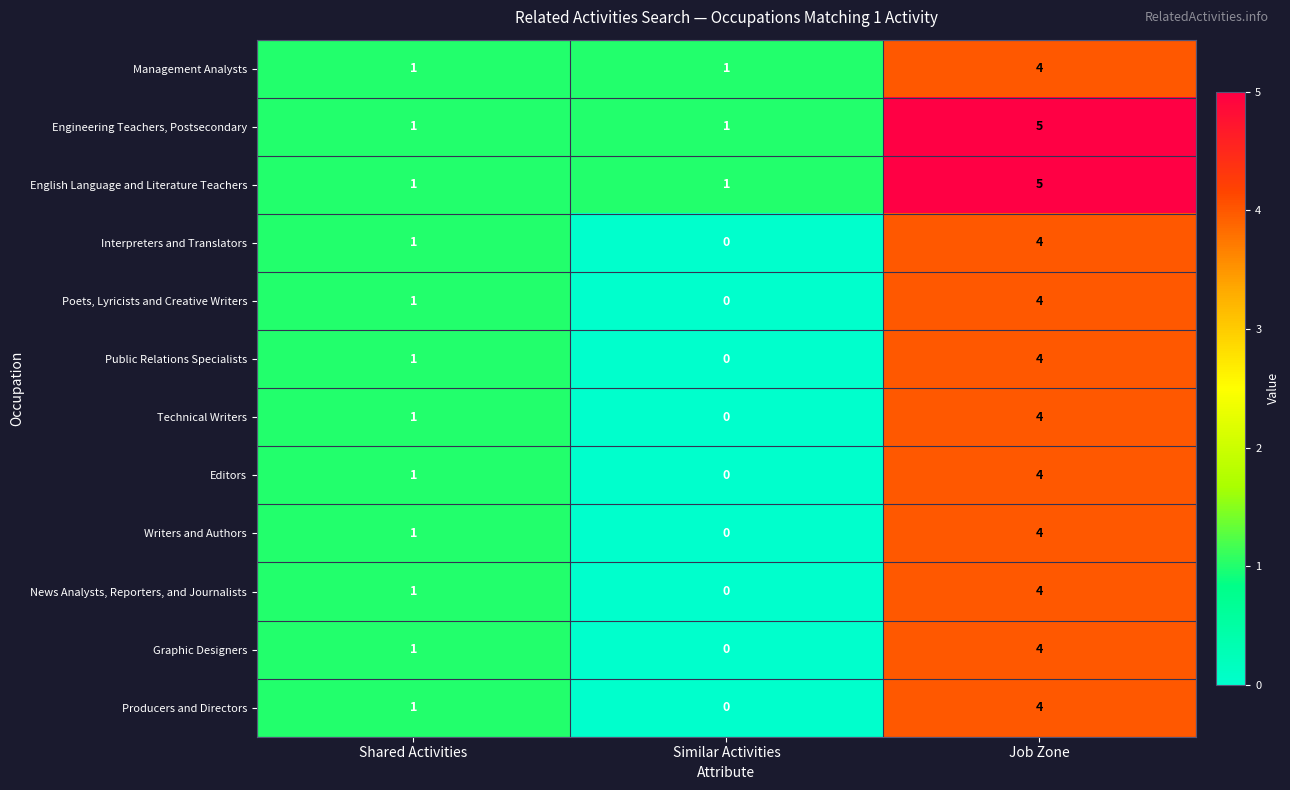

What is the difference between the Poets, Lyricists and Creative Writers values at Shared Activities and Job Zone?

3